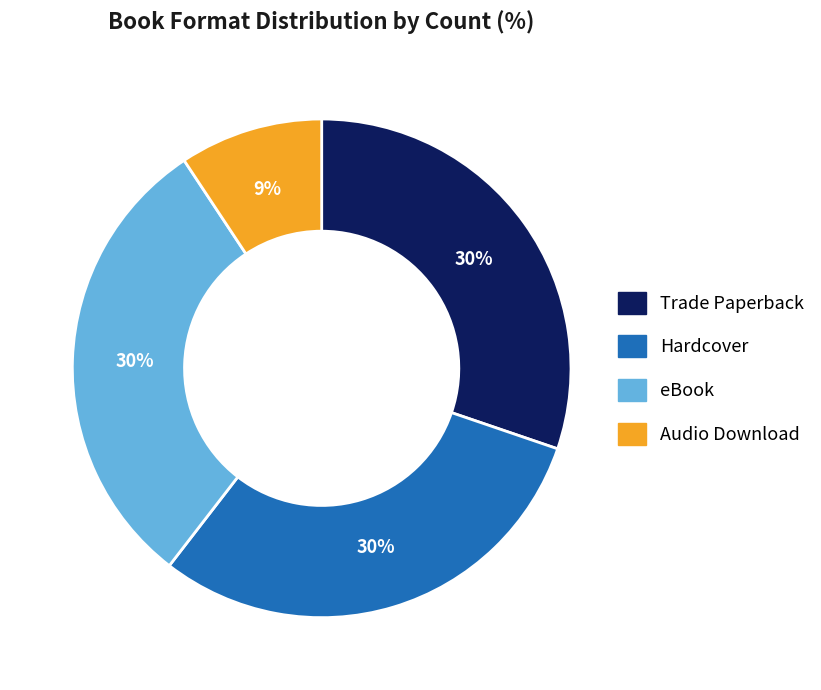

What is the ratio of the value at Audio Download to the value at Hardcover?

0.3